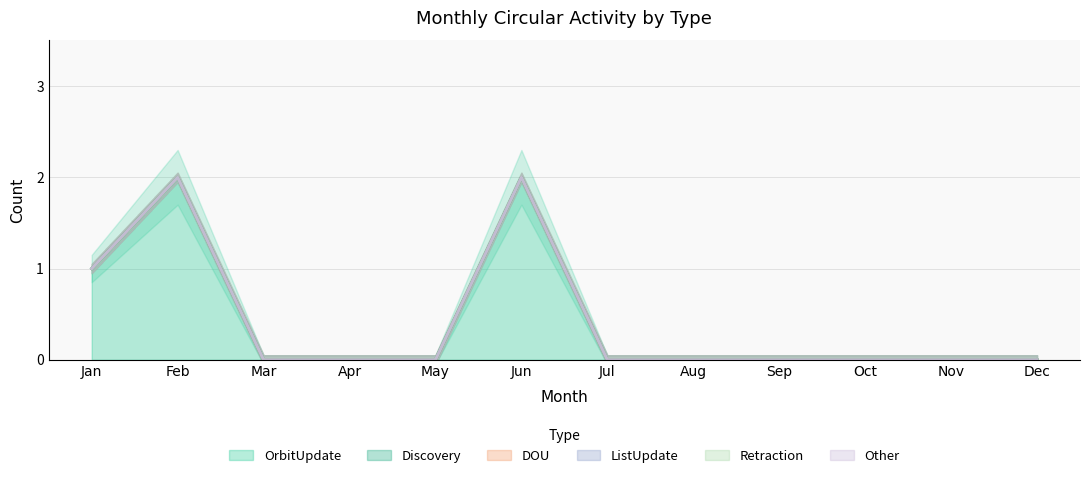

Count the OrbitUpdate values in the range 0 to 1.

10